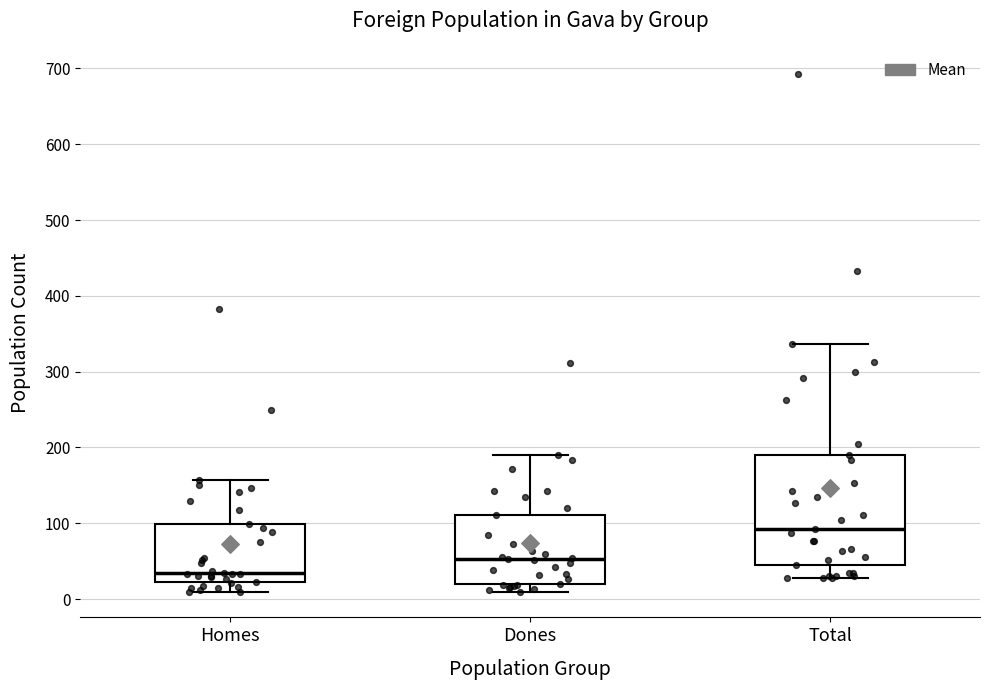

Which box is the tallest, from its lower edge to its upper edge?

Total